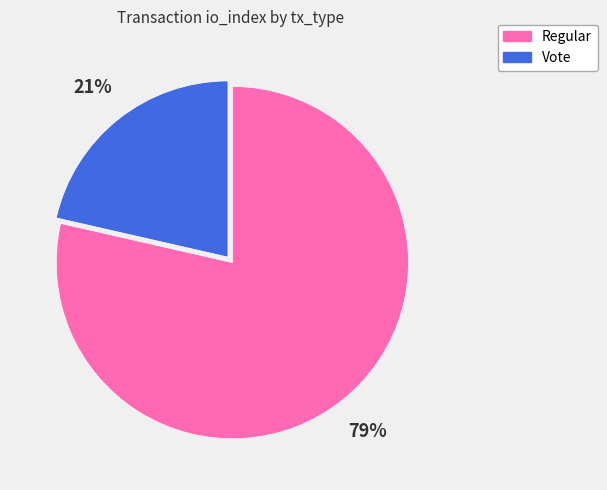

Combined, do Regular and Vote account for over 50%?

Yes